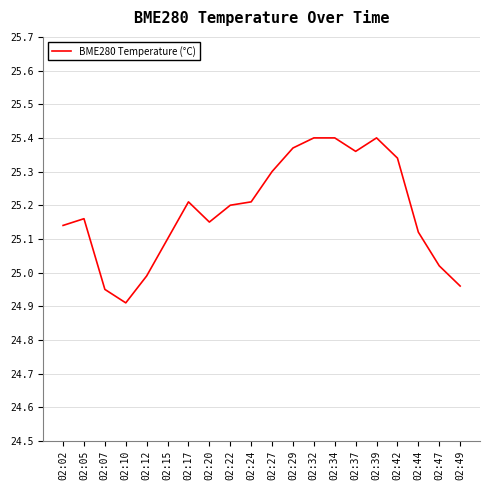

Which category has the lowest value across all series?

02:10